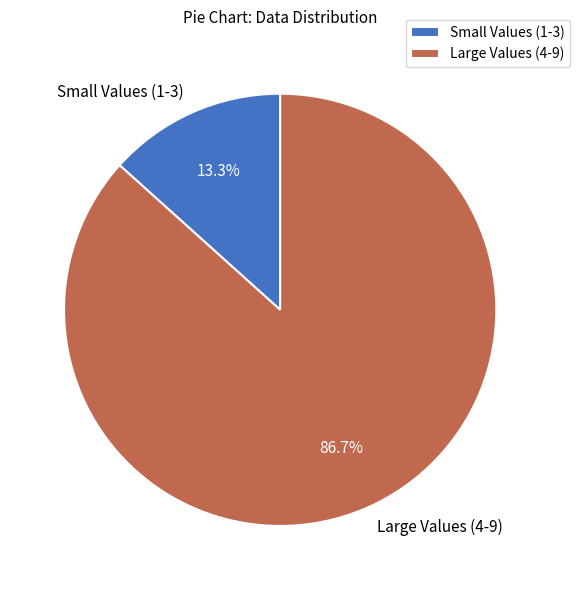

Which category has the smallest portion of the pie?

Small Values (1-3)